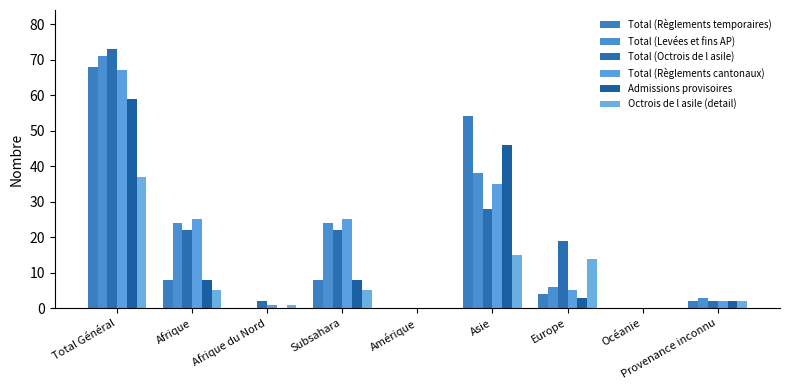

How many data points does each series have?

9